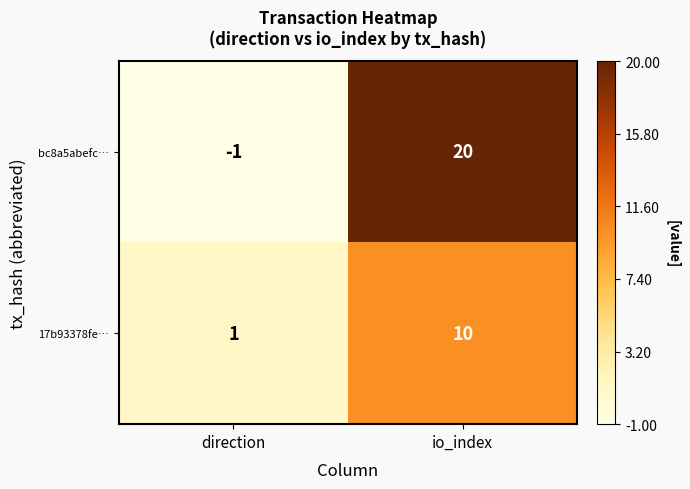

Where is 17b93378fe… nearest to the value 5?

direction